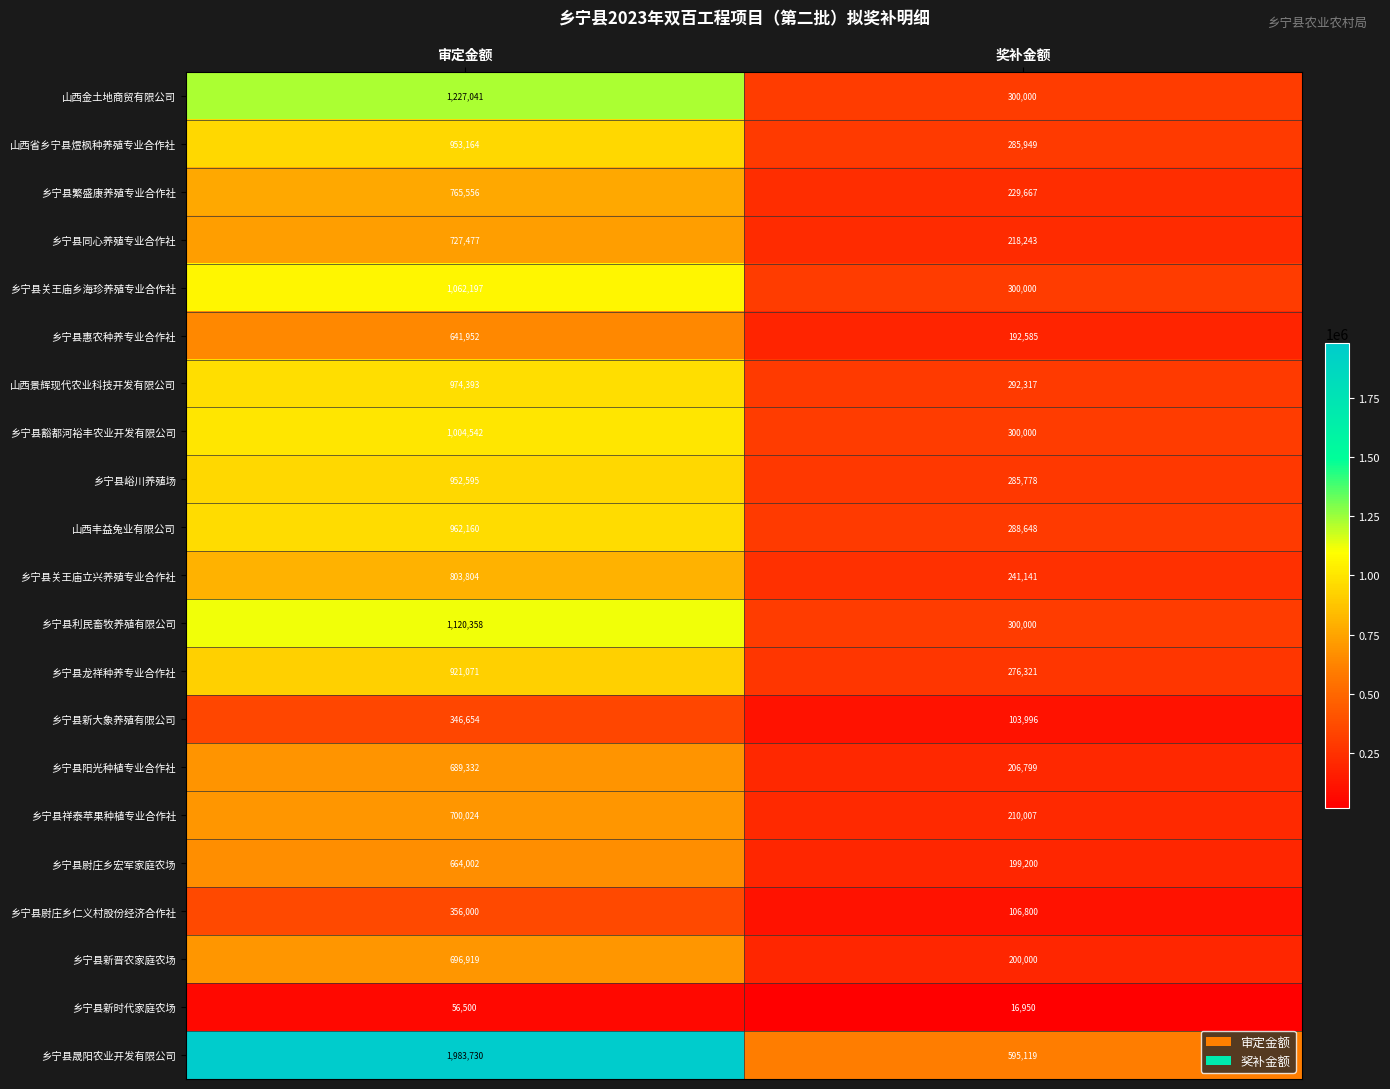

Rank the series by their maximum value, from lowest to highest.

乡宁县新时代家庭农场, 乡宁县新大象养殖有限公司, 乡宁县尉庄乡仁义村股份经济合作社, 乡宁县惠农种养专业合作社, 乡宁县尉庄乡宏军家庭农场, 乡宁县阳光种植专业合作社, 乡宁县新晋农家庭农场, 乡宁县祥泰苹果种植专业合作社, 乡宁县同心养殖专业合作社, 乡宁县繁盛康养殖专业合作社, 乡宁县关王庙立兴养殖专业合作社, 乡宁县龙祥种养专业合作社, 乡宁县峪川养殖场, 山西省乡宁县煜枫种养殖专业合作社, 山西丰益兔业有限公司, 山西景辉现代农业科技开发有限公司, 乡宁县豁都河裕丰农业开发有限公司, 乡宁县关王庙乡海珍养殖专业合作社, 乡宁县利民畜牧养殖有限公司, 山西金土地商贸有限公司, 乡宁县晟阳农业开发有限公司